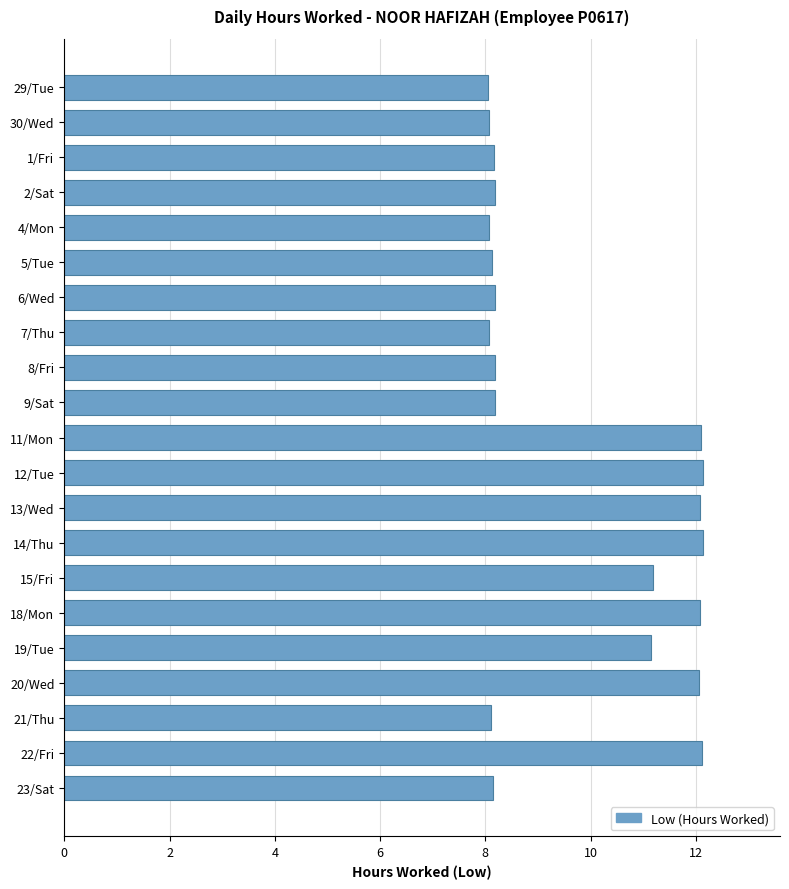

What is the greatest value displayed?

12.1